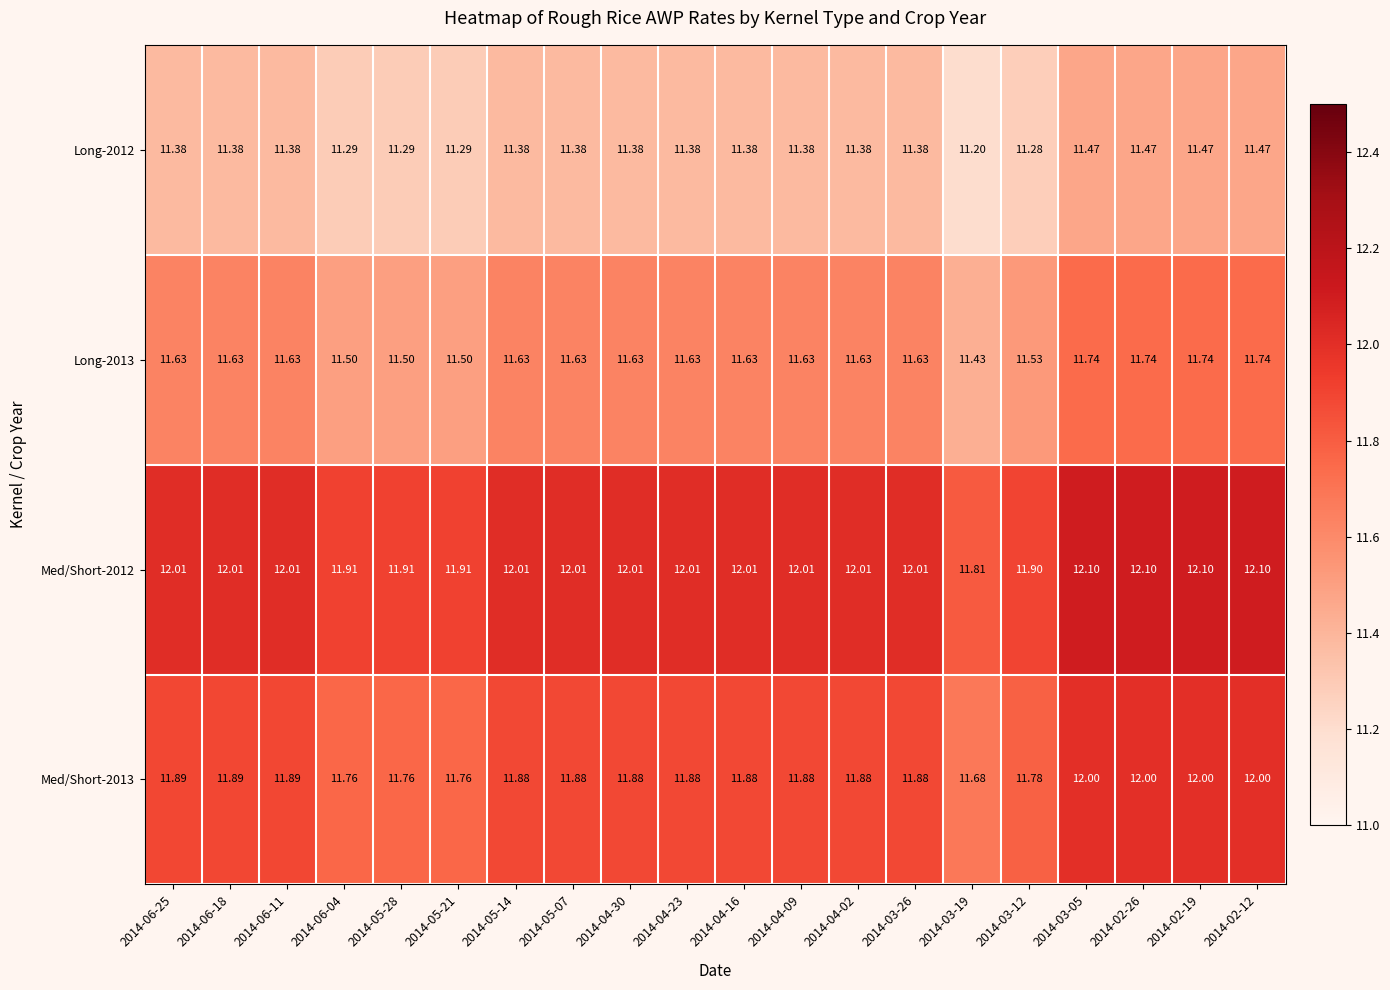

Is the value of Med/Short-2012 at 2014-03-12 greater than the value of Long-2012 at 2014-04-23?

Yes